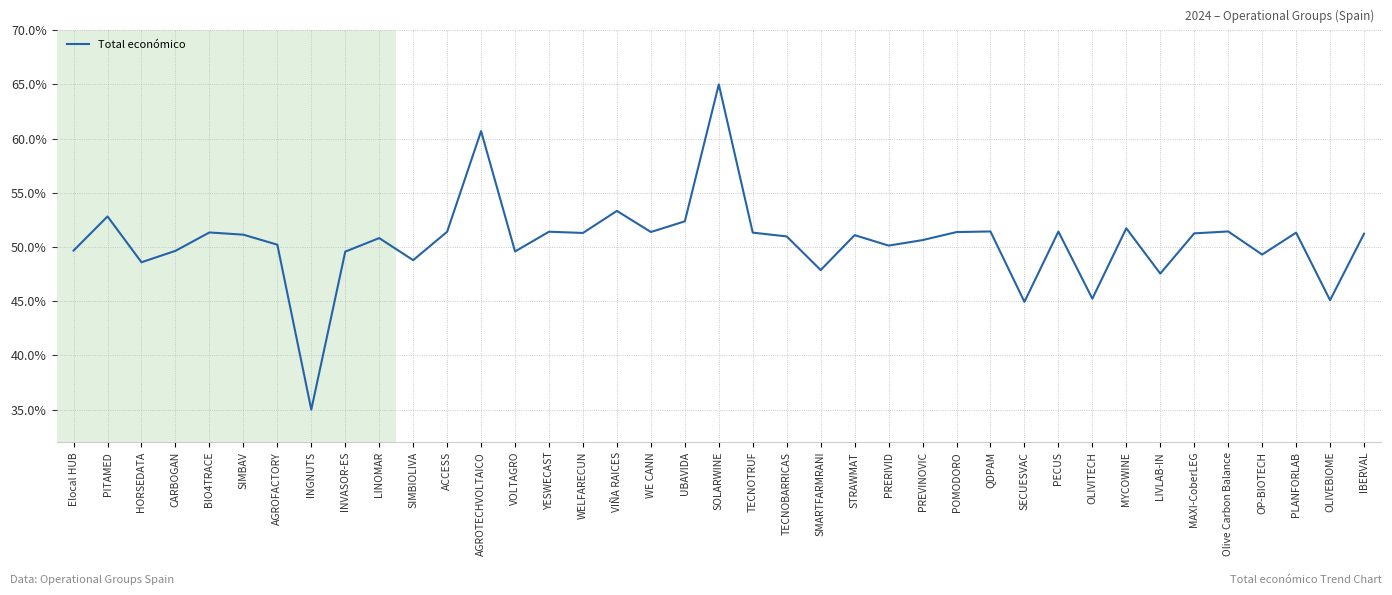

What is the difference between the values at SIMBAV and LIVLAB-IN?

3.6